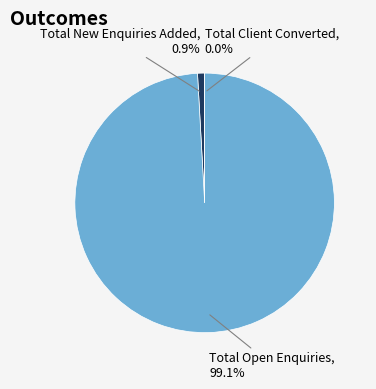

To the nearest percent, what portion does Total Open Enquiries represent?

99%